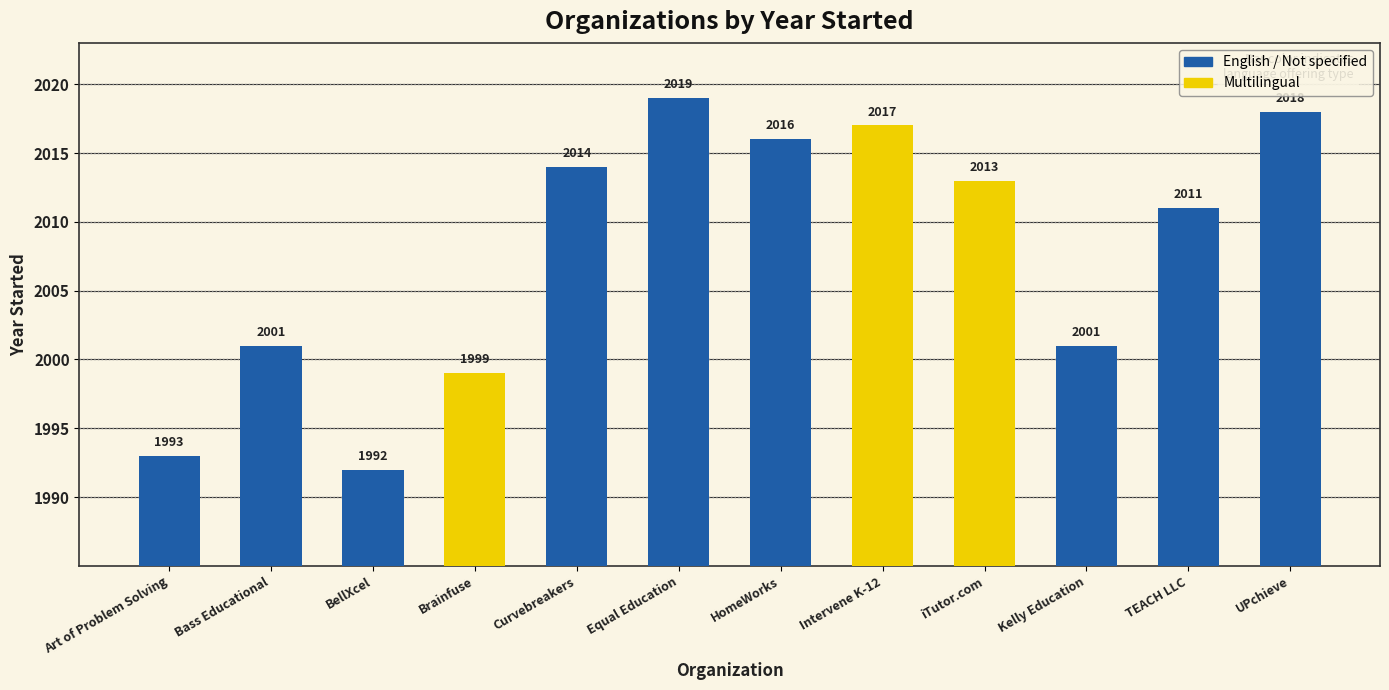

How many data points does each series have?

12